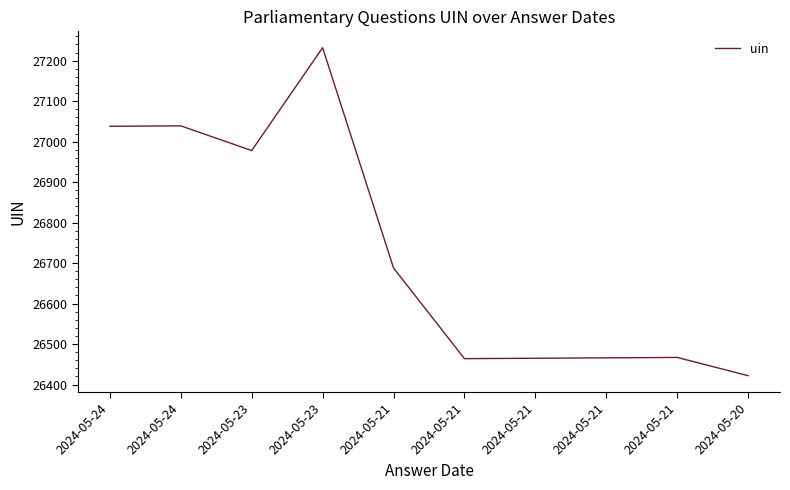

What is the smallest value displayed?

26422